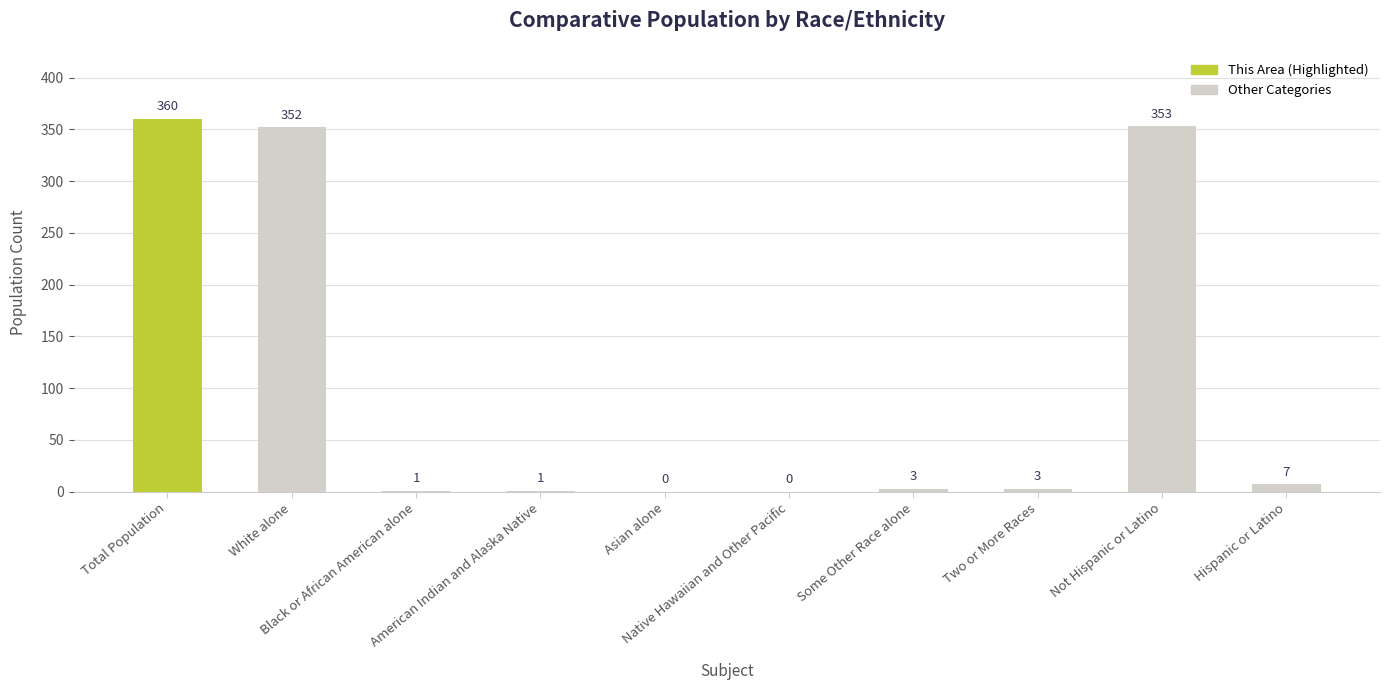

What is the sum of all values?

1080